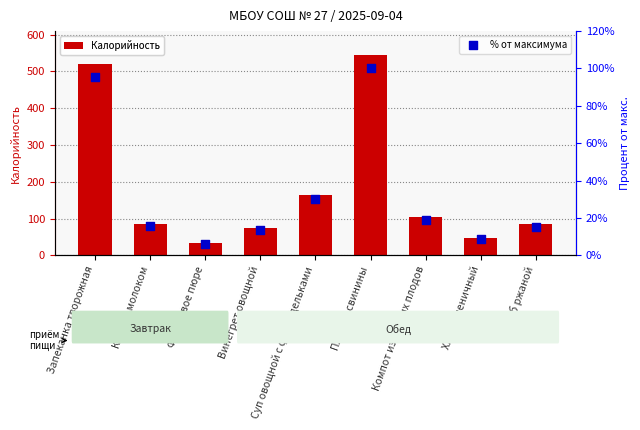

Is the value of Калорийность at Суп овощной с фрикадельками greater than the value of % от максимума at Компот из свежих плодов?

Yes